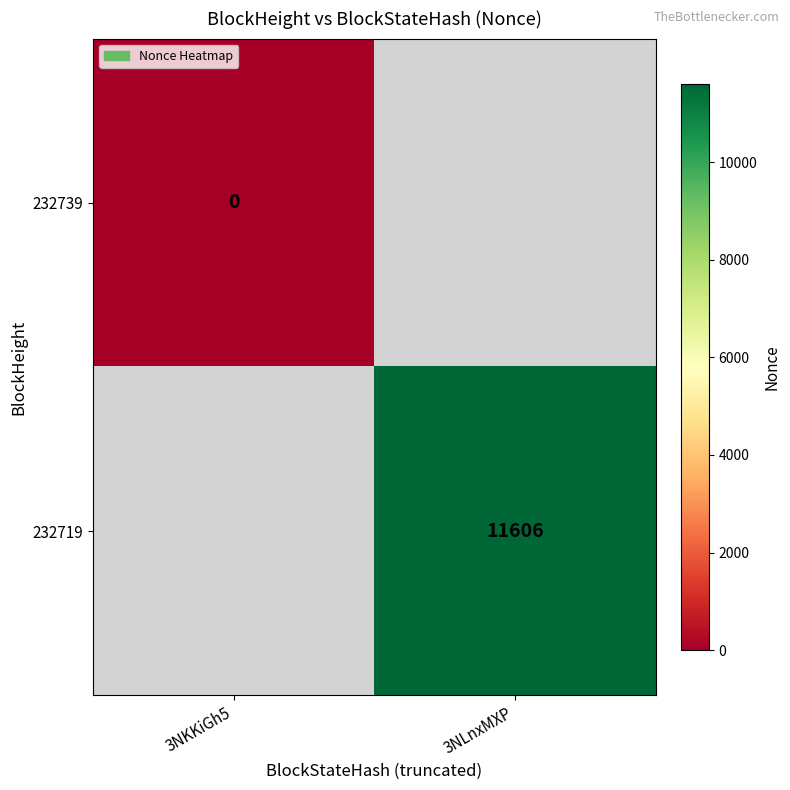

What is the greatest value displayed?

11606